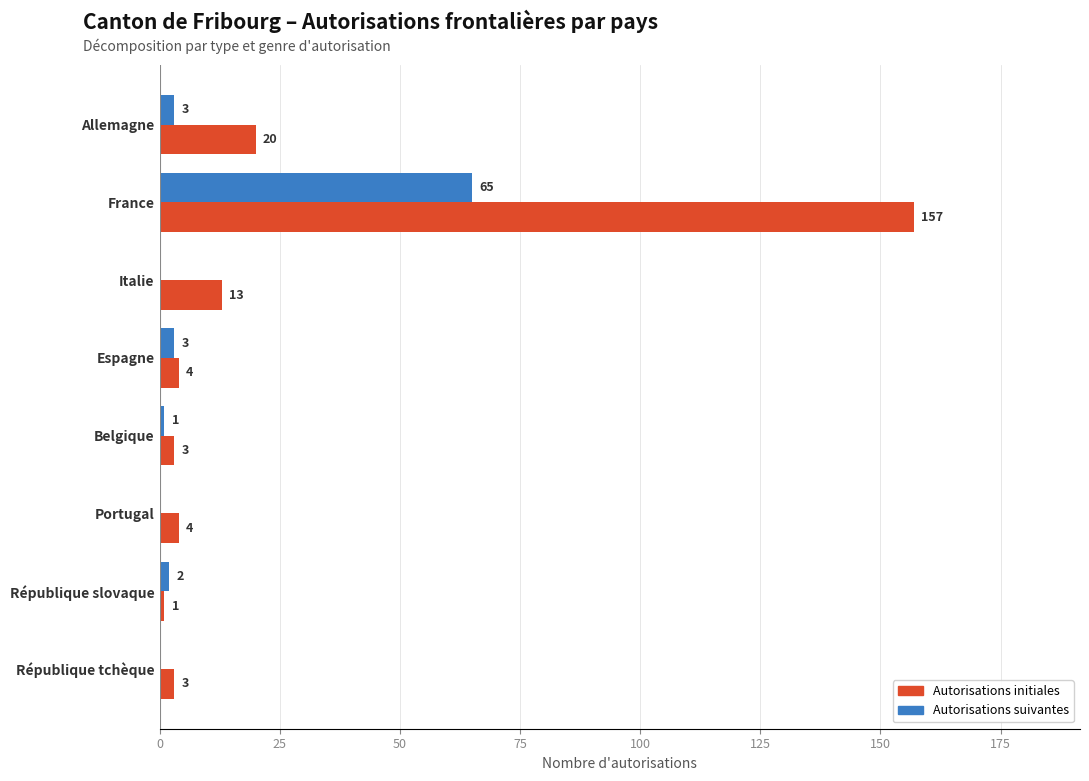

Which series has the largest total across all categories?

Autorisations initiales